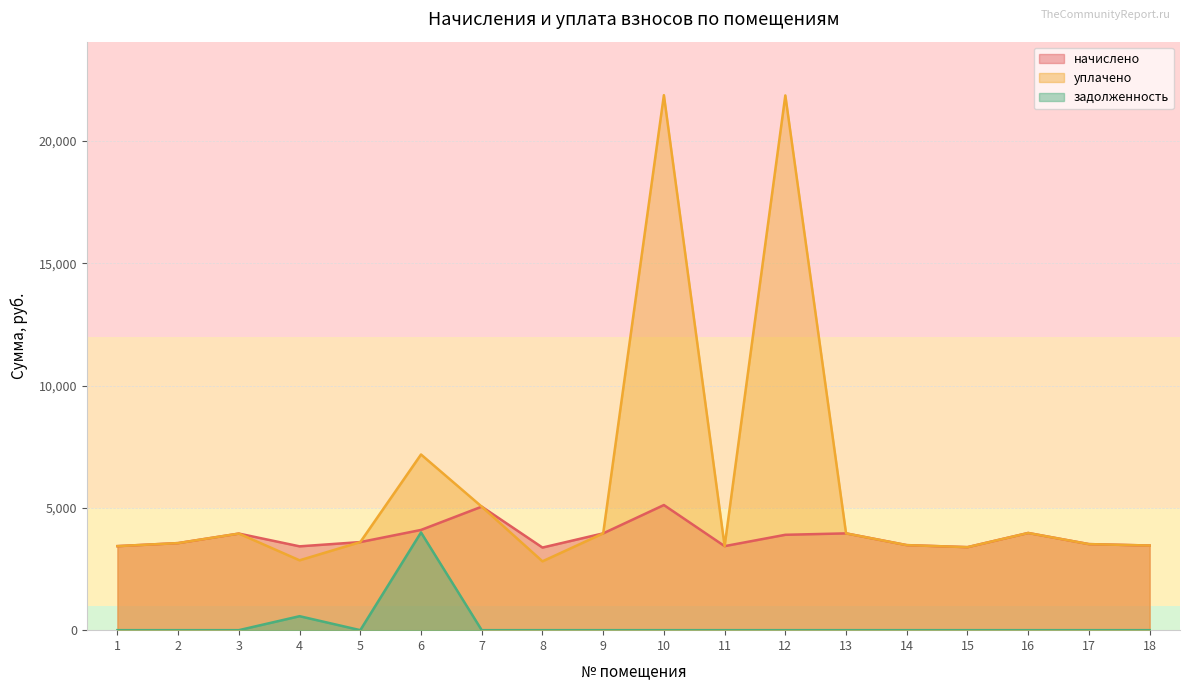

What is the total value across all series at 14?

6955.2